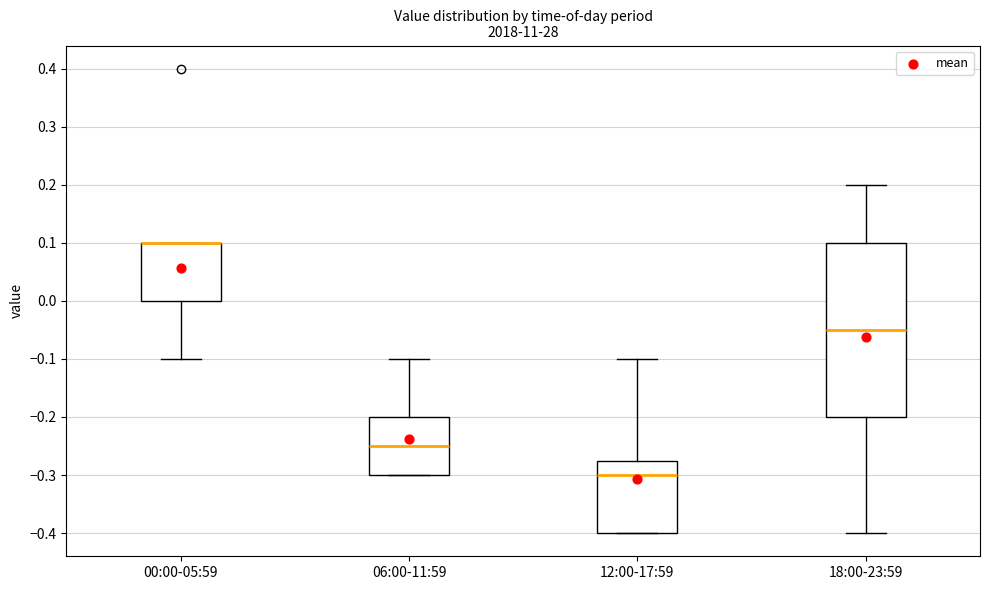

Comparing the boxes themselves (not the whiskers), which one is the tallest?

18:00-23:59